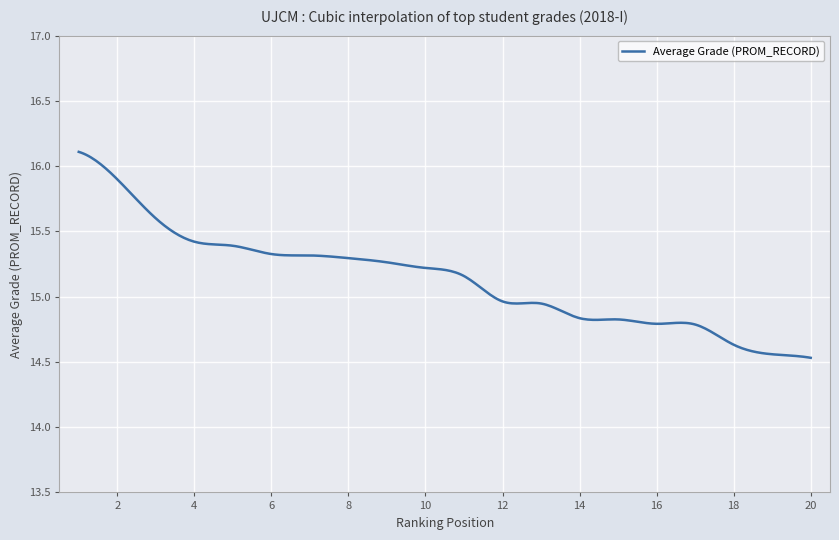

What is the difference between the maximum and minimum values?

1.6